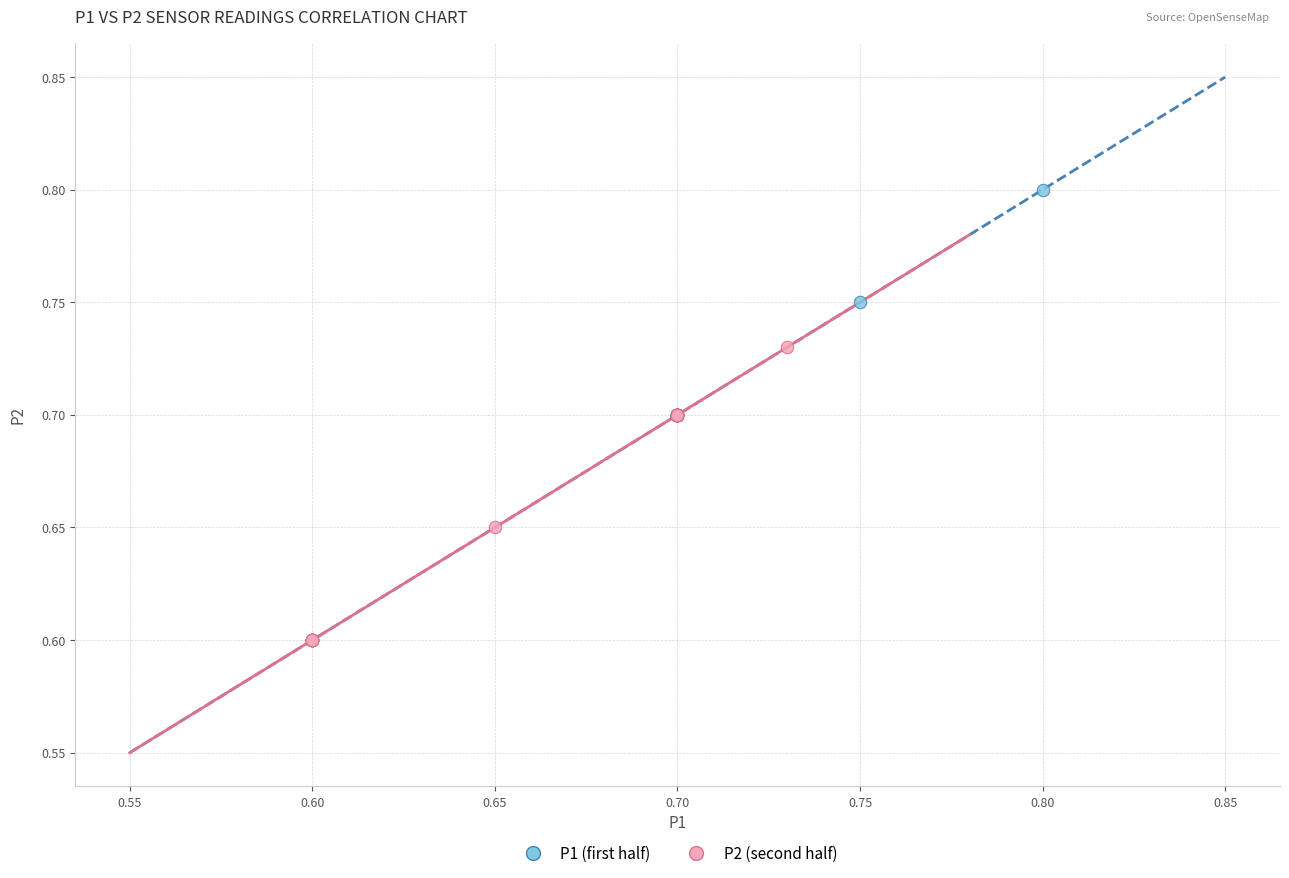

Which series reaches the maximum Y coordinate?

P1 (first half)